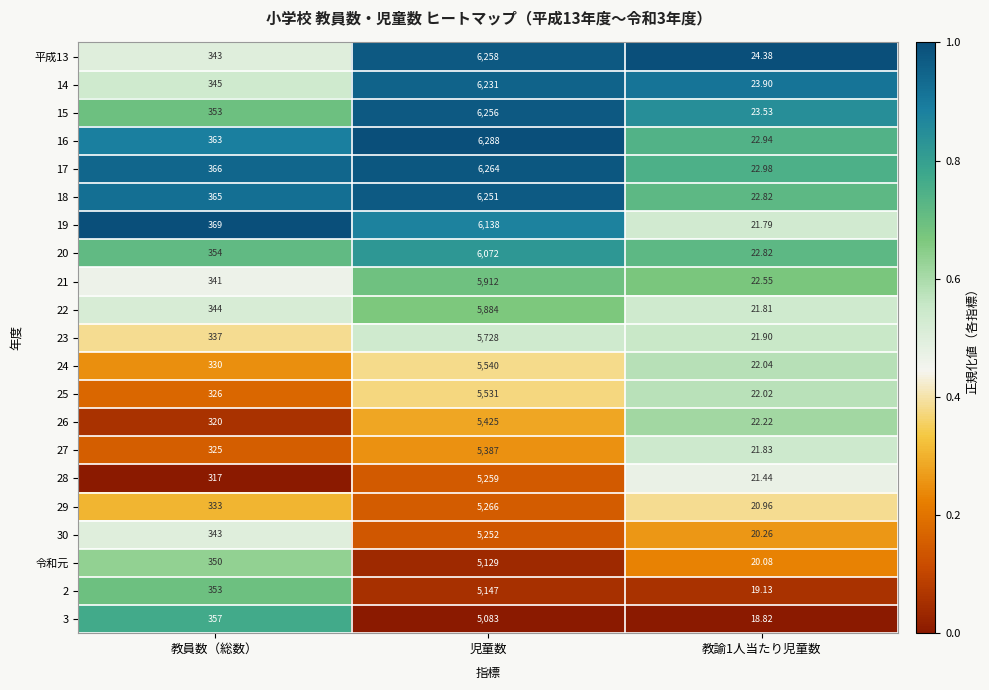

At which label is 3 closest to 2550?

教員数（総数）